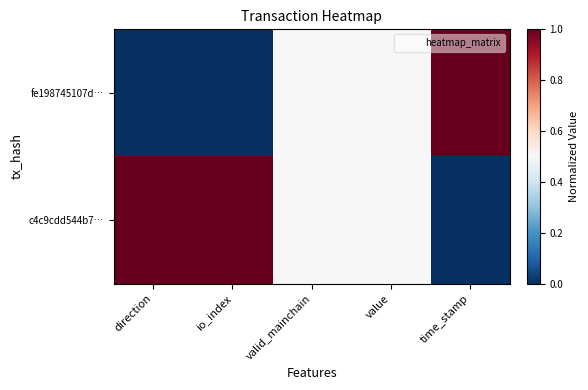

Which has a higher value, io_index or direction?

io_index